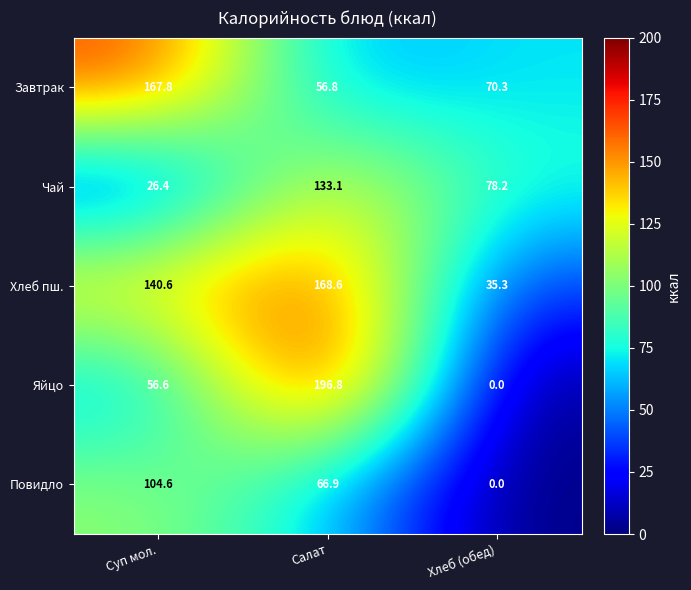

Reading right to left, transcribe all the data shown in this chart.

Завтрак: 70.3	56.8	167.8
Чай: 78.2	133.1	26.4
Хлеб пш.: 35.3	168.6	140.6
Яйцо: 0.0	196.8	56.6
Повидло: 0.0	66.9	104.6